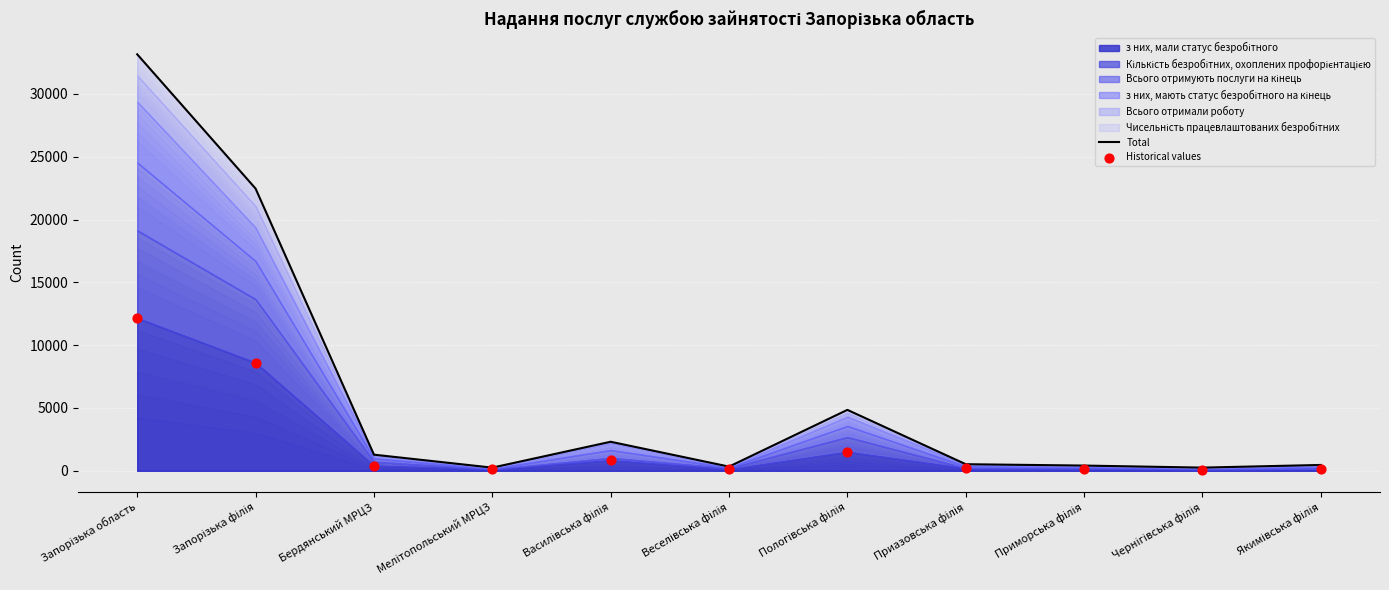

At which category is the sum across all series the highest?

Запорізька область